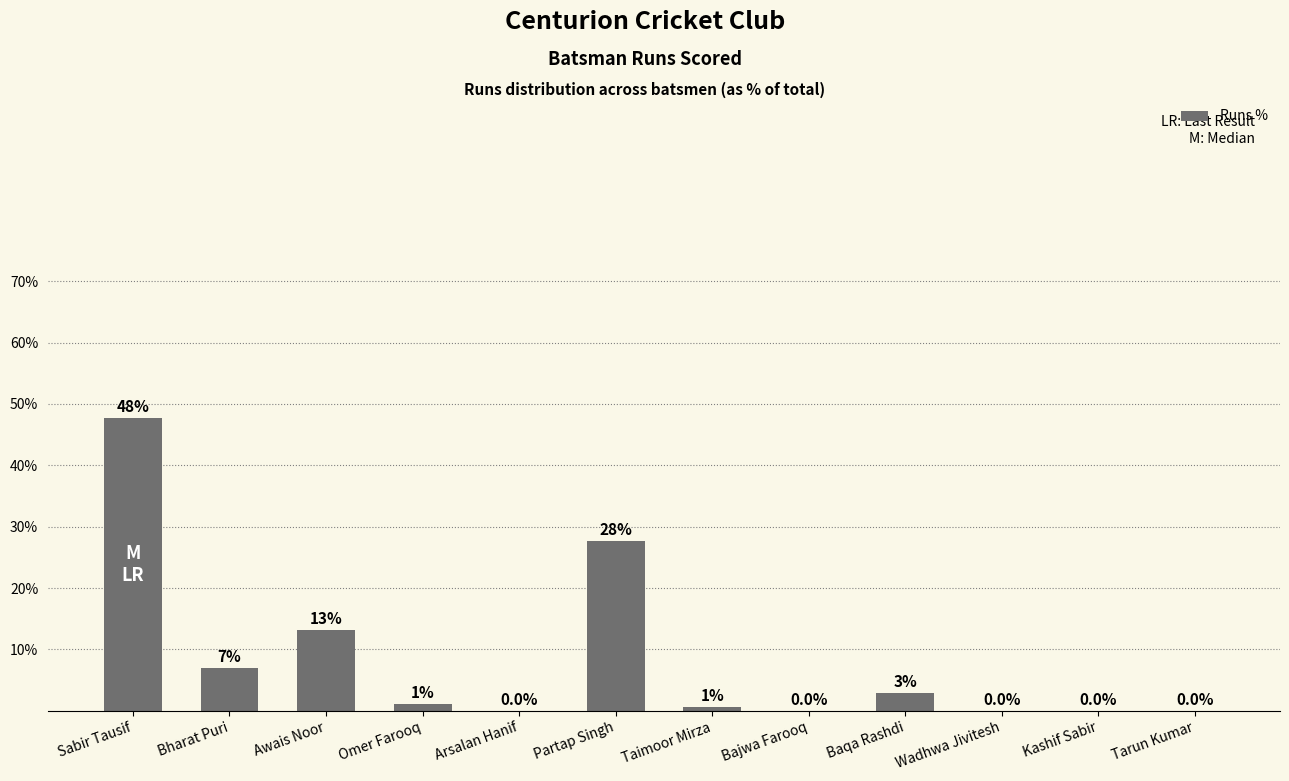

What is the average value?

8.3